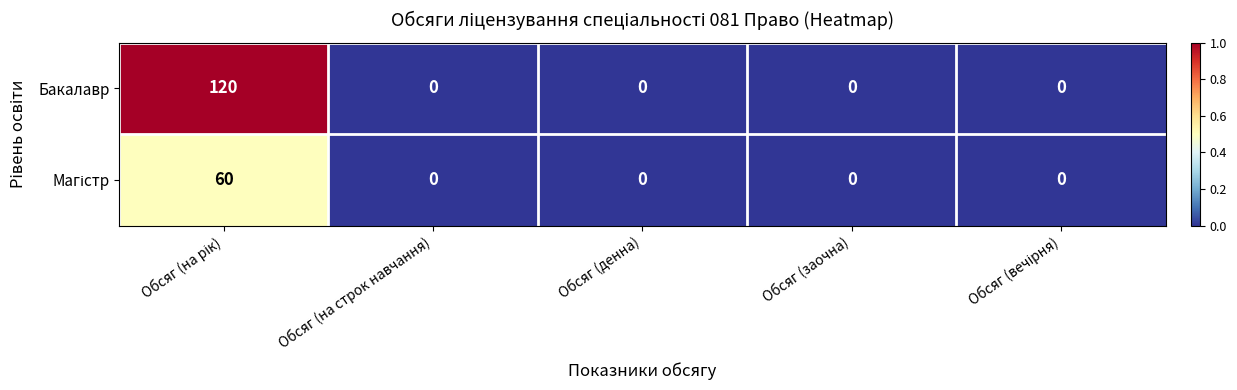

How many data points does each series have?

5